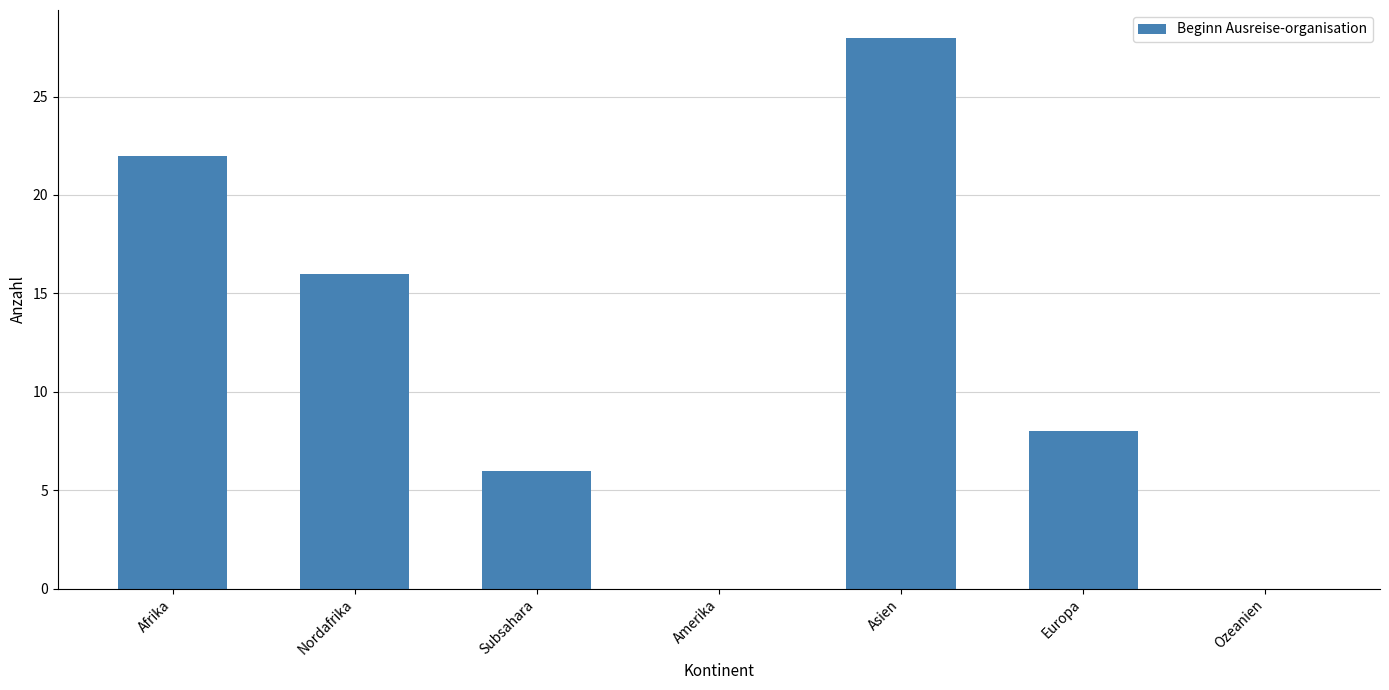

How many categories are shown in the chart?

7